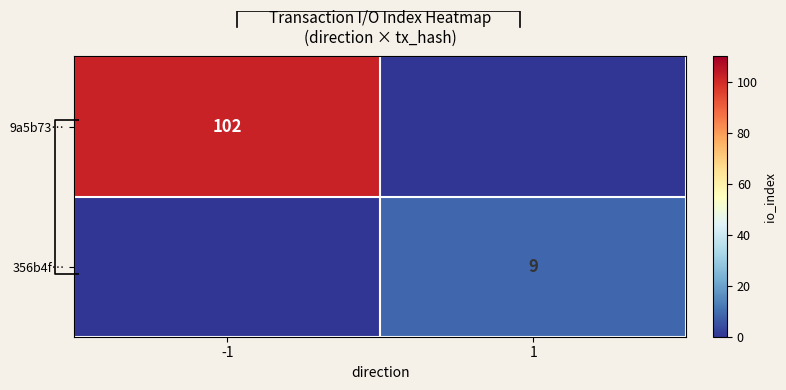

Is it true that 9a5b73… equals 0 at 1?

True